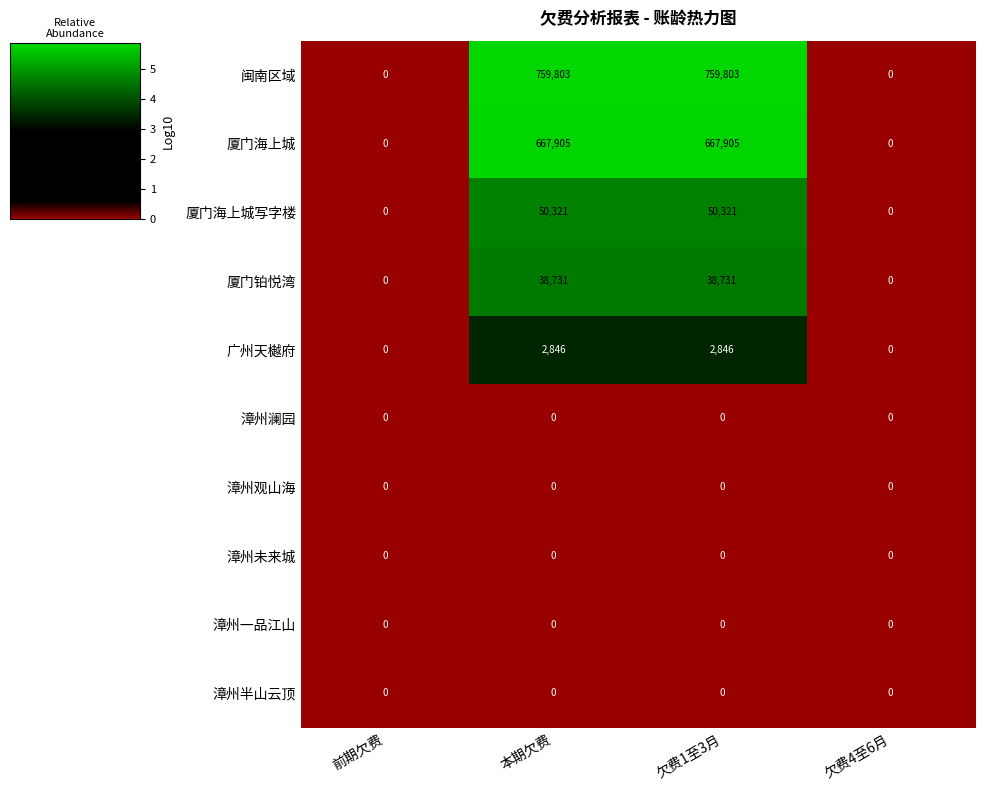

How many series are shown in this chart?

10